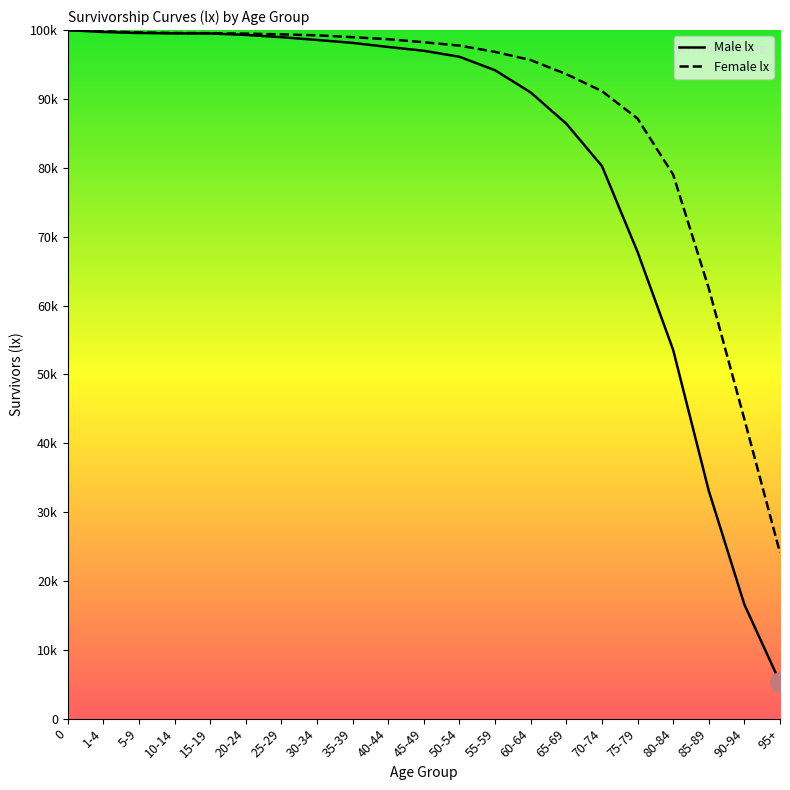

Where is Male lx nearest to the value 52638?

80-84